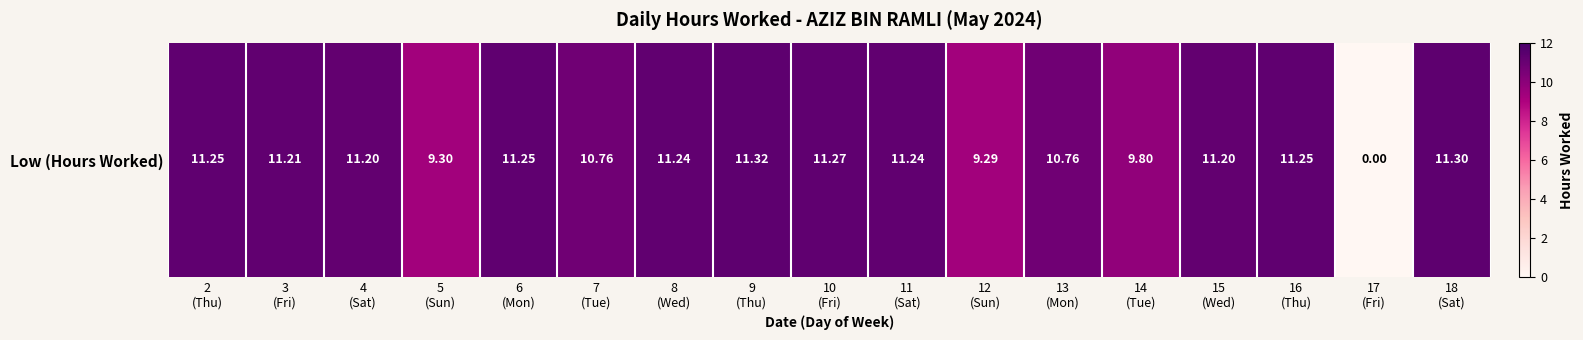

Reading left to right, list all the values displayed in this chart.

11.2	11.2	11.2	9.3	11.2	10.8	11.2	11.3	11.3	11.2	9.3	10.8	9.8	11.2	11.2	0.0	11.3